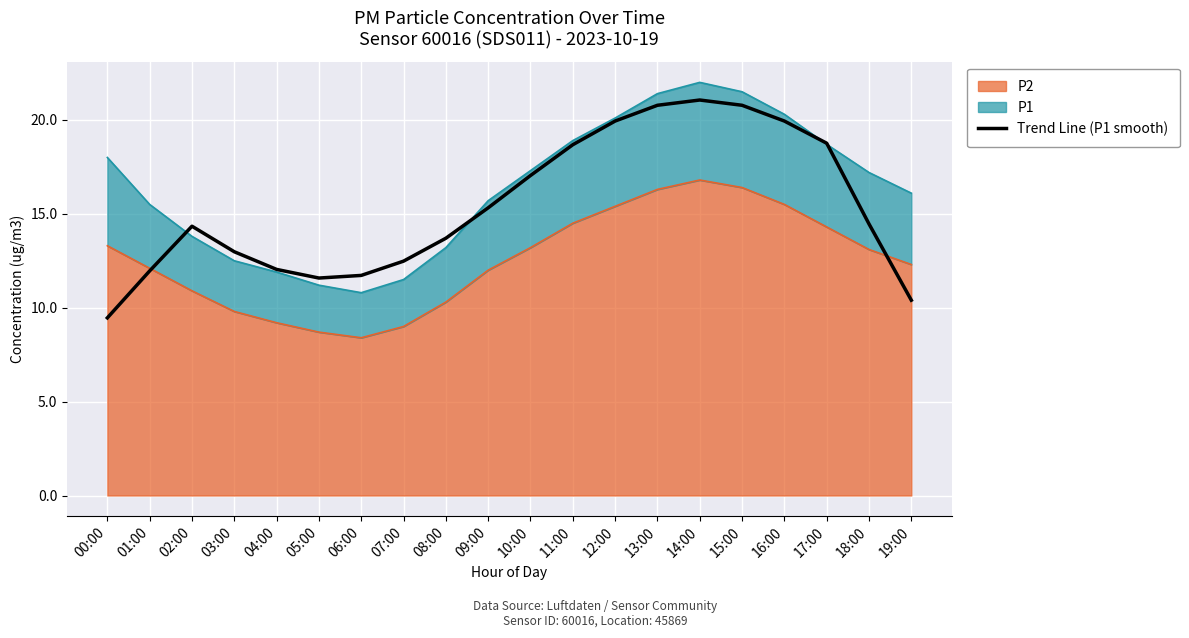

Reading right to left, transcribe all the data shown in this chart.

19:00=10.4	18:00=14.5	17:00=18.8	16:00=19.9	15:00=20.8	14:00=21.1	13:00=20.8	12:00=19.9	11:00=18.7	10:00=17.0	09:00=15.3	08:00=13.7	07:00=12.5	06:00=11.7	05:00=11.6	04:00=12.0	03:00=13.0	02:00=14.3	01:00=12.0	00:00=9.5